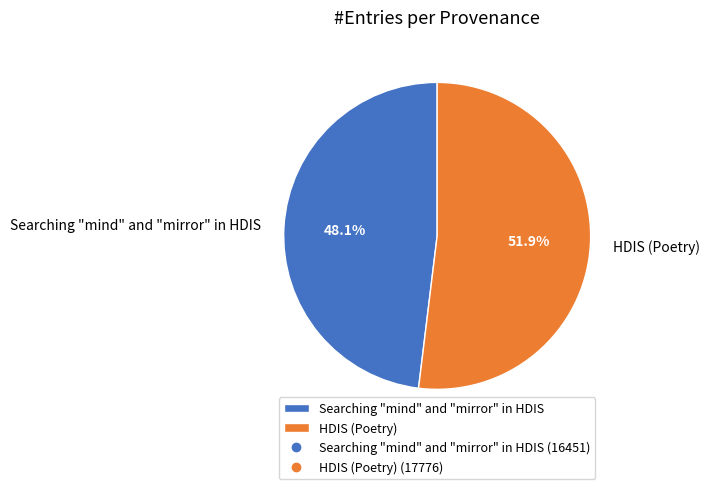

Which slice represents more than half of the pie?

HDIS (Poetry)